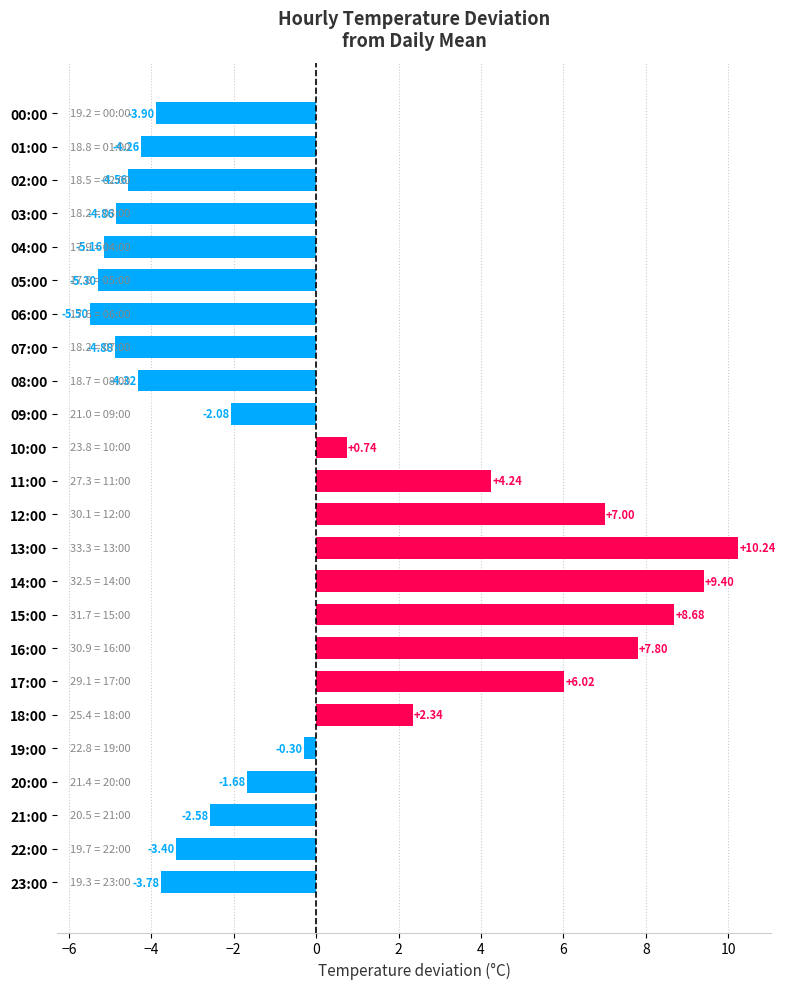

Rank the categories by value from lowest to highest.

06:00, 05:00, 04:00, 07:00, 03:00, 02:00, 08:00, 01:00, 00:00, 23:00, 22:00, 21:00, 09:00, 20:00, 19:00, 10:00, 18:00, 11:00, 17:00, 12:00, 16:00, 15:00, 14:00, 13:00